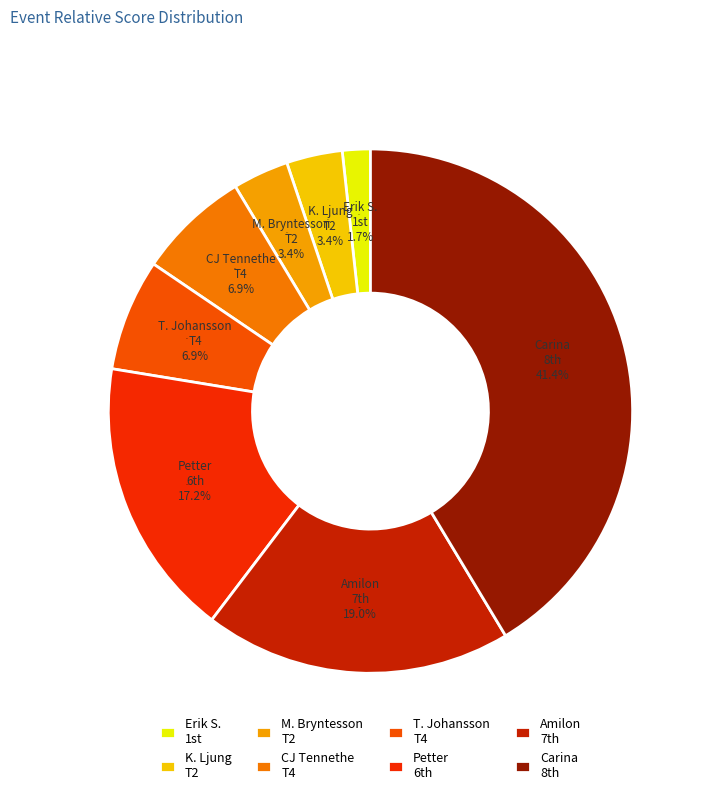

Which category has the smallest portion of the pie?

Erik Ståhlgren (1)